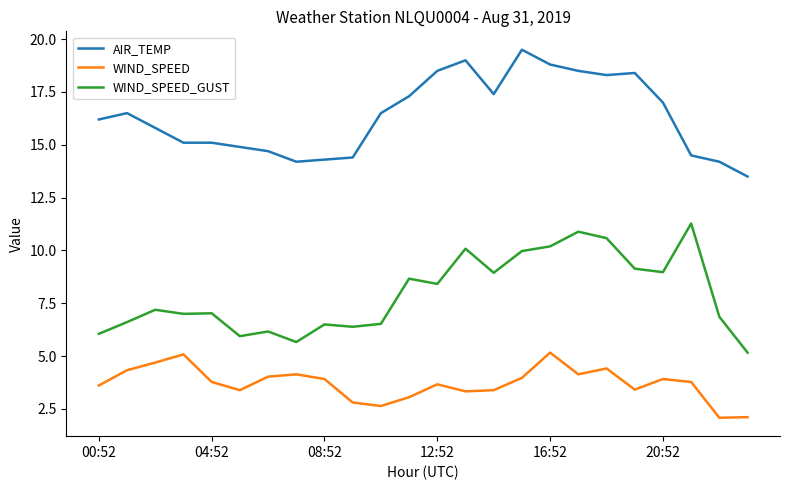

What is the difference between the maximum and minimum values in the AIR_TEMP series?

6.0